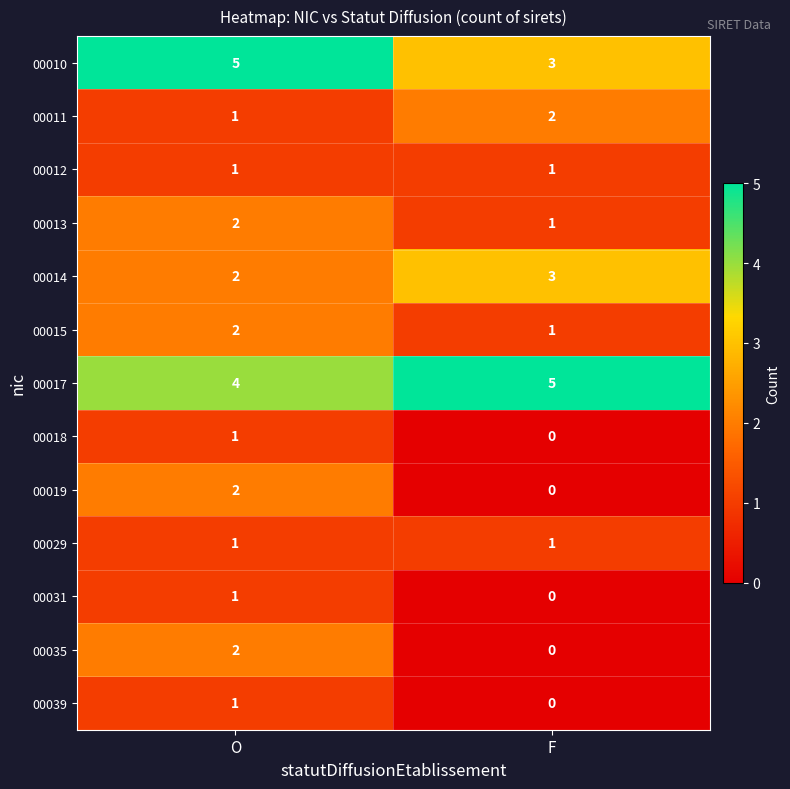

What is the greatest value displayed?

5